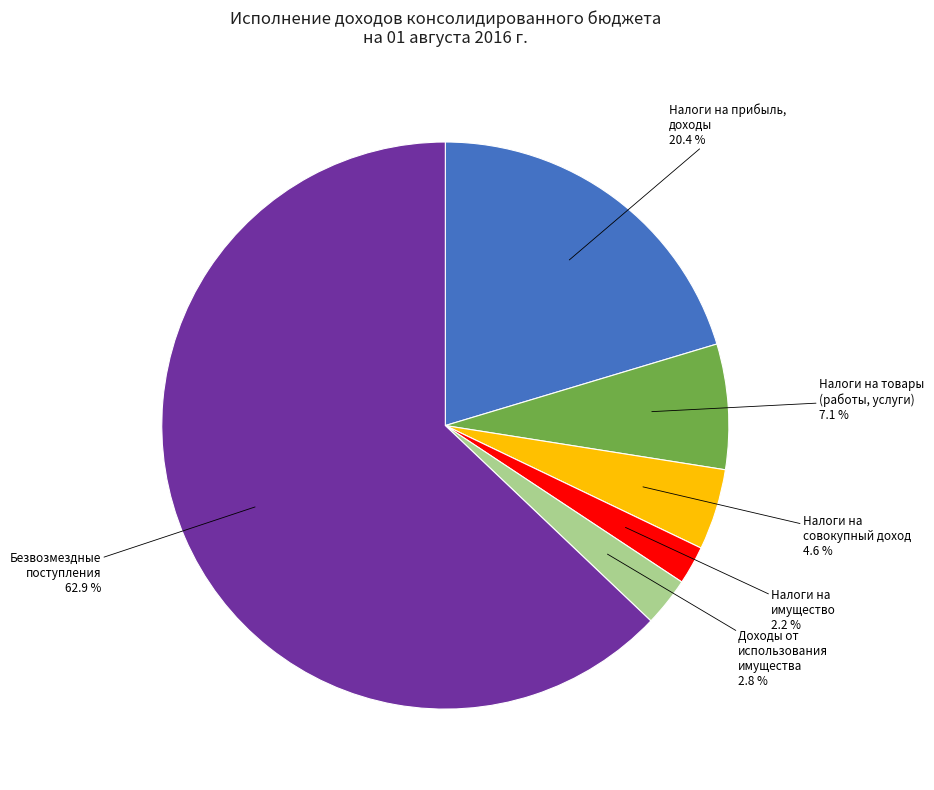

What is the majority slice?

Безвозмездные поступления